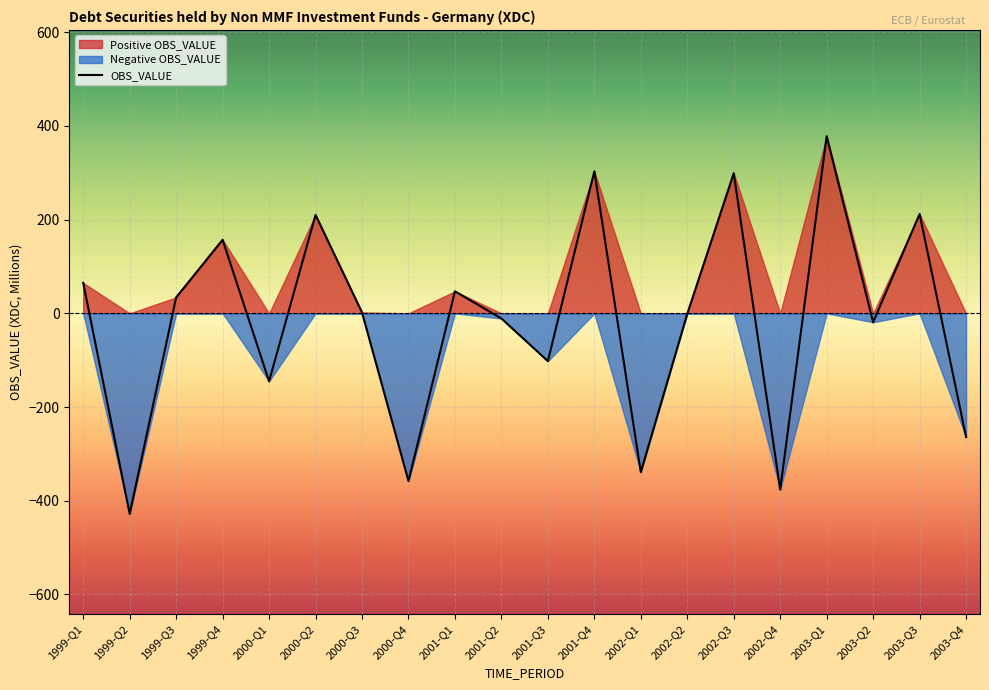

Reading left to right, list all the values displayed in this chart.

65	-428	34	157	-145	210	2	-358	47	-11	-102	303	-339	-1	299	-376	378	-19	212	-264